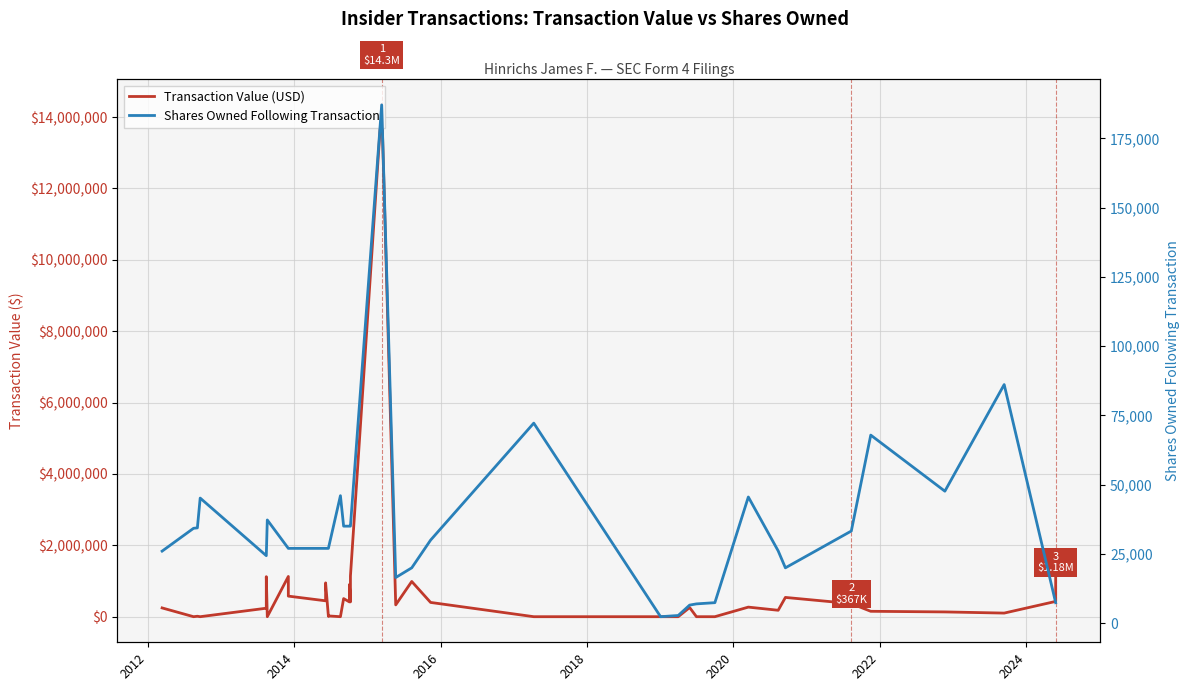

Which series has the largest range (max minus min)?

Transaction Value (USD)